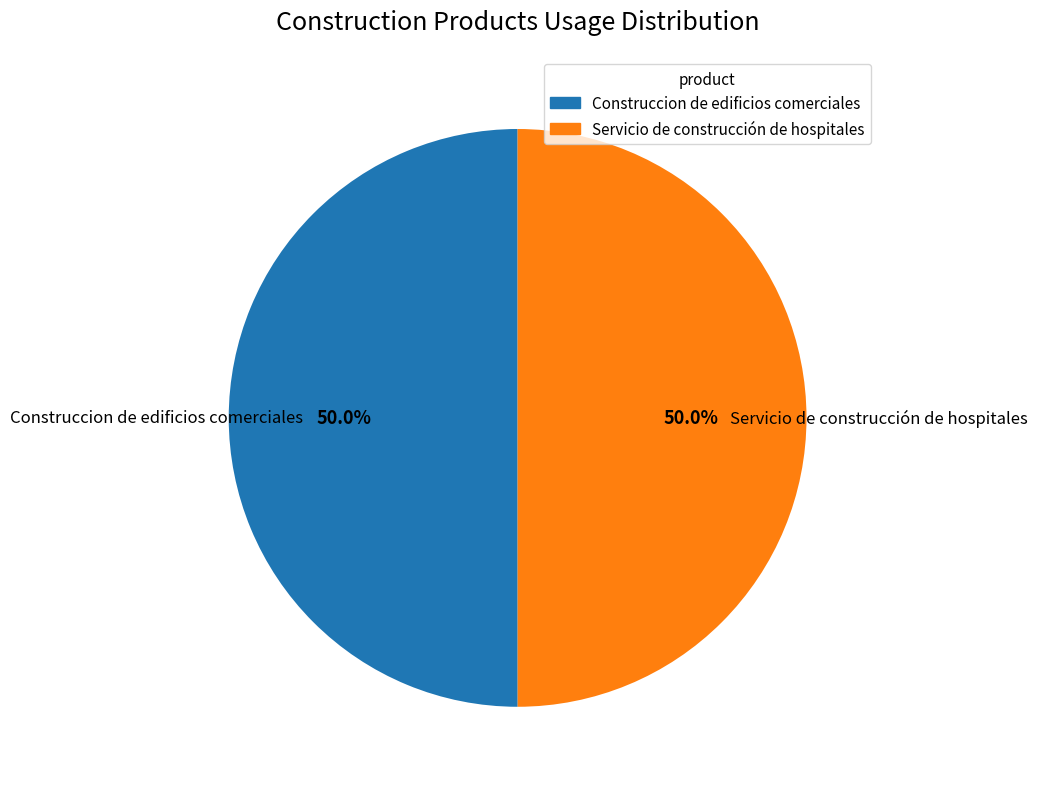

How much of the chart is everything except Construccion de edificios comerciales?

50.0%